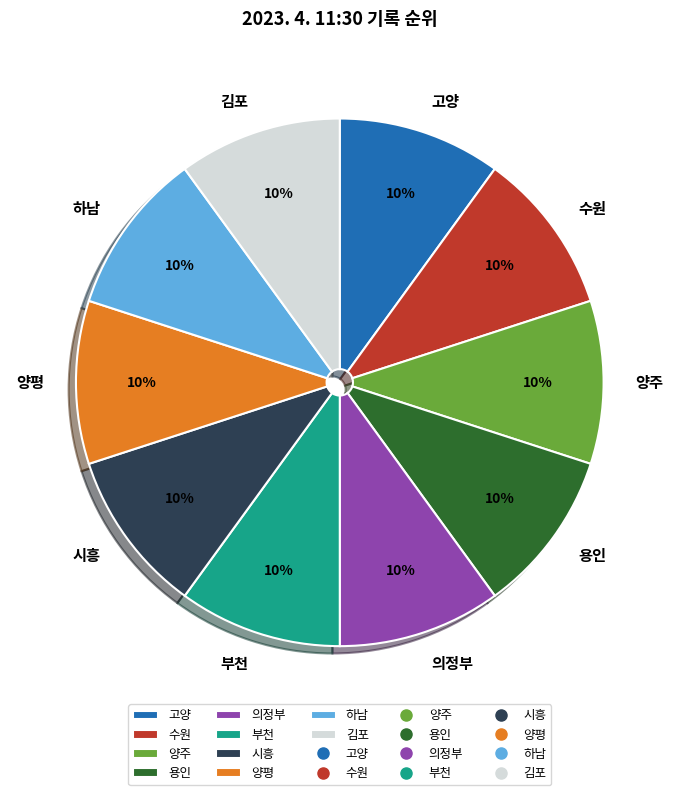

To the nearest percent, what is the average slice percentage?

10%